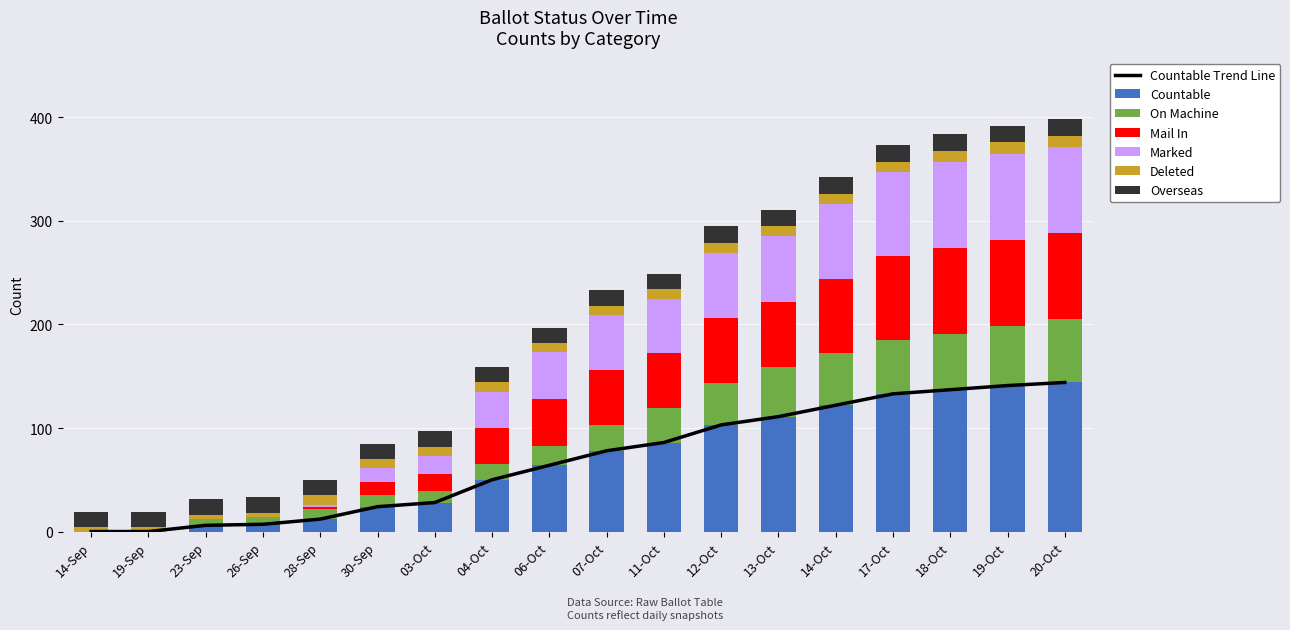

What is the highest value of the Countable series?

144